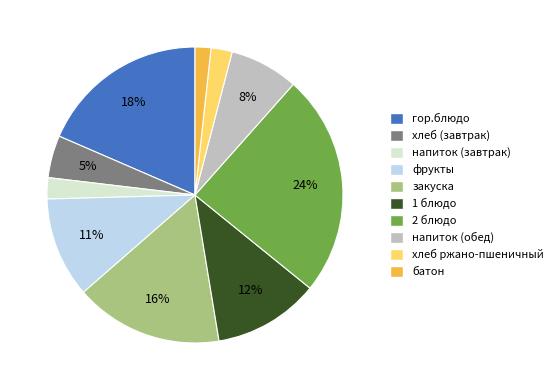

How many segments does this pie chart have?

10